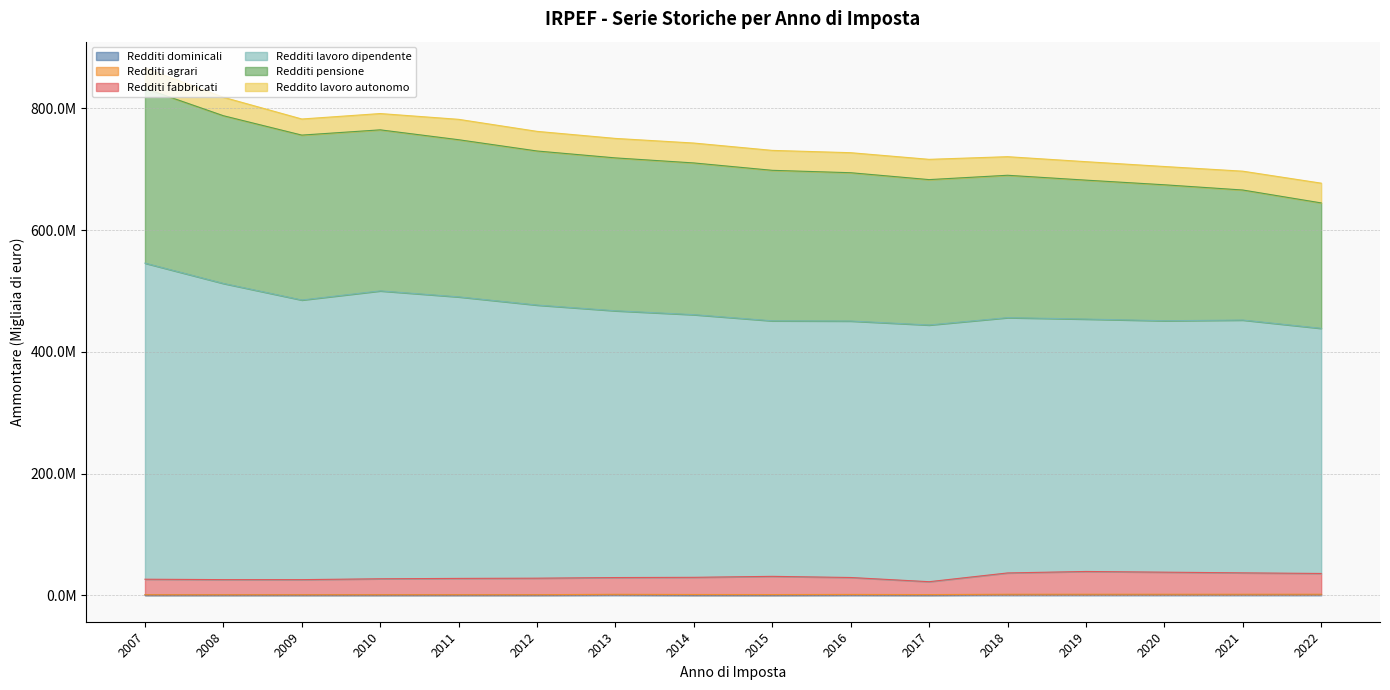

True or false: Redditi dominicali and Redditi lavoro dipendente cross at least once.

False